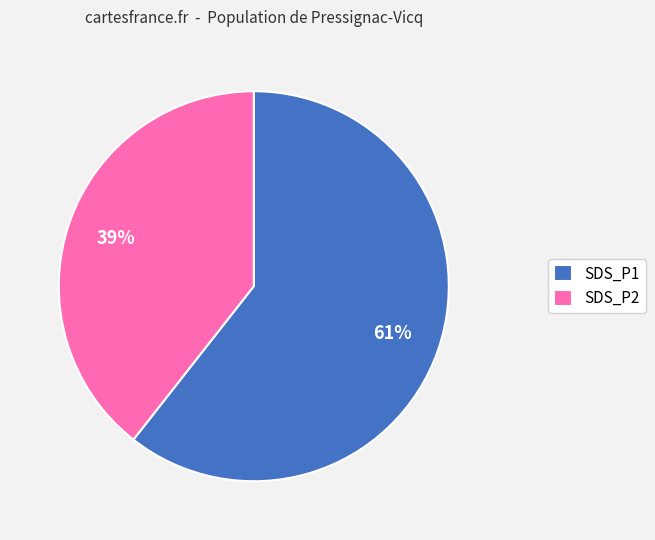

Which category has the smallest portion of the pie?

SDS_P2